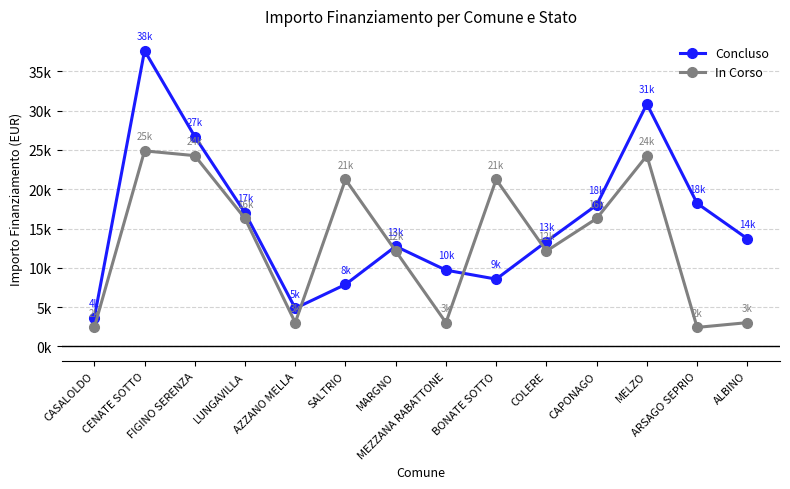

What is the lowest value of the In Corso series?

2428